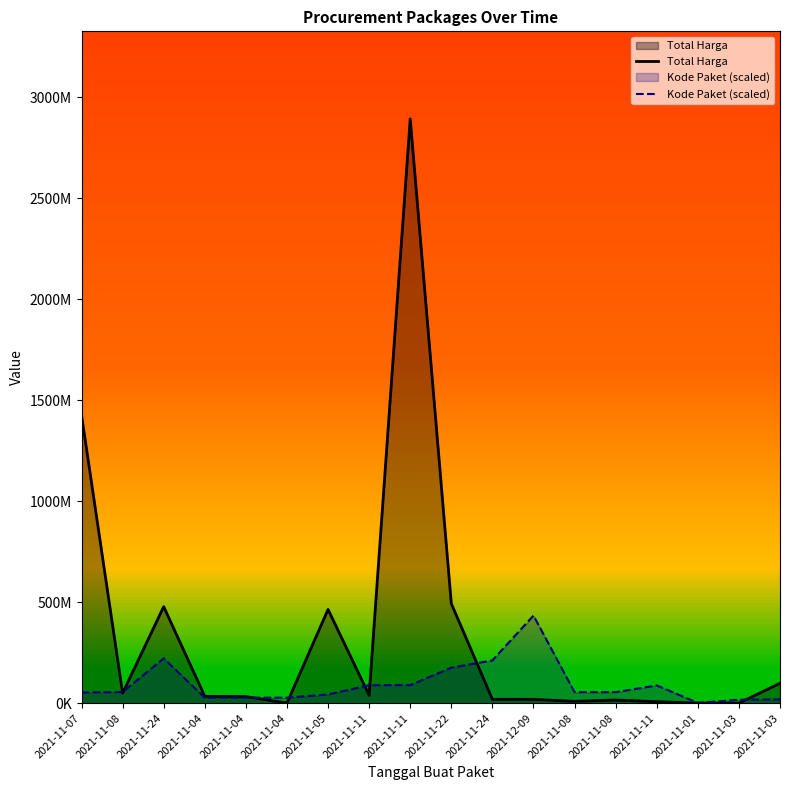

Does the chart display data point markers on the line(s)?

No